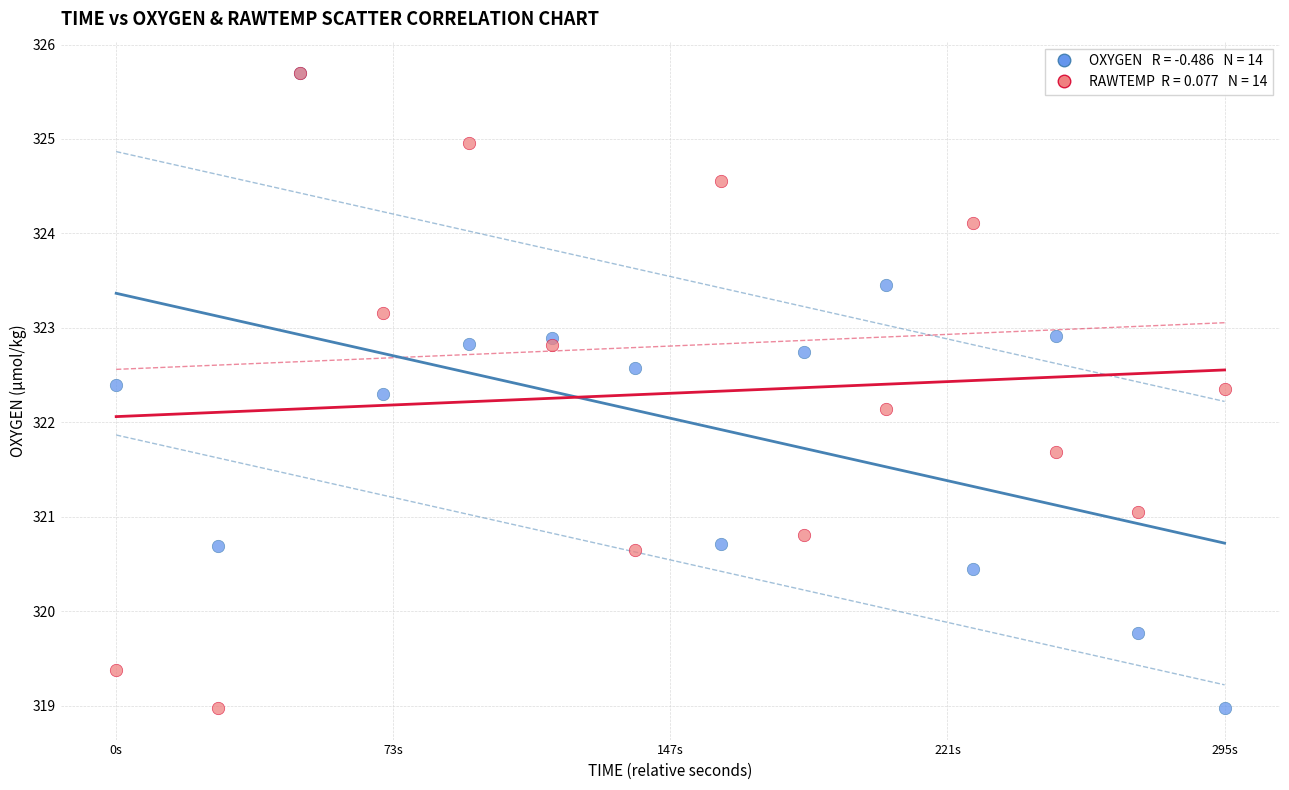

Across all series, what Y value is closest to 322?

322.1